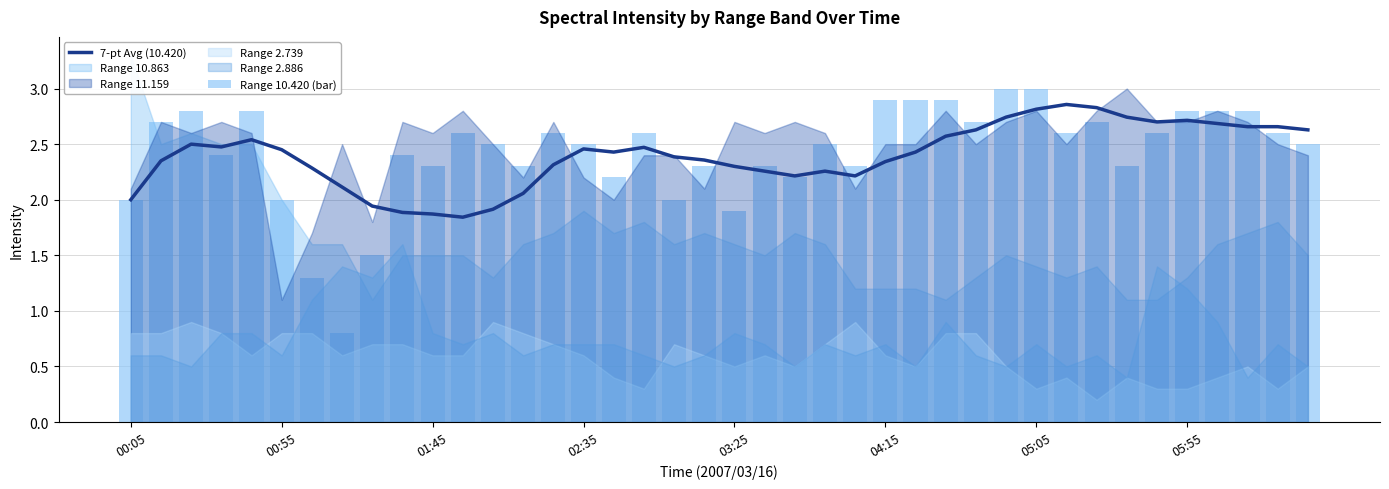

Read the 7-pt Avg (10.420) value at 05:05.

2.8